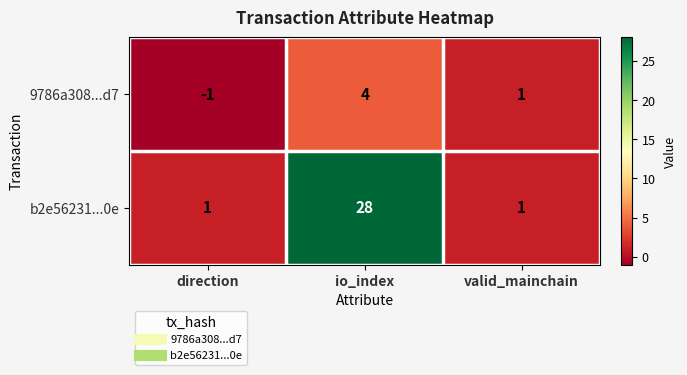

Which label corresponds to the largest value in the chart?

io_index